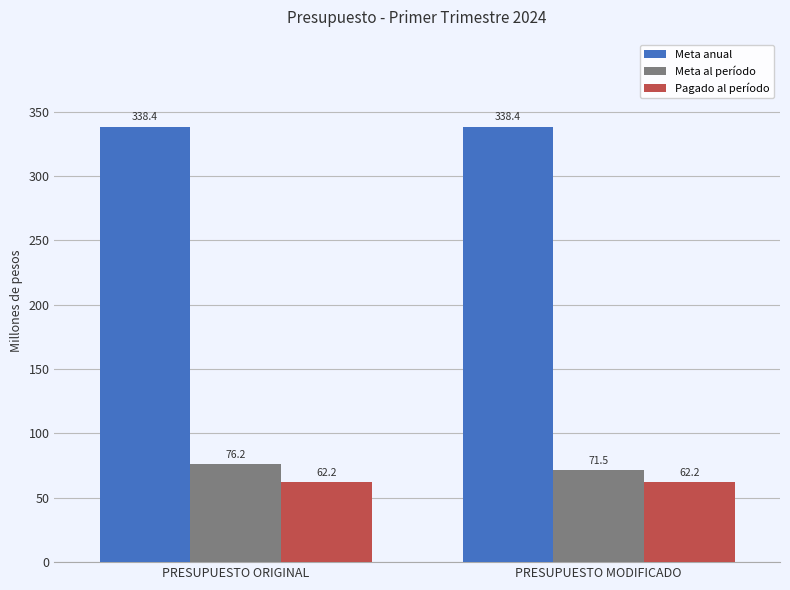

What is the average value of the Meta al período series?

73.8